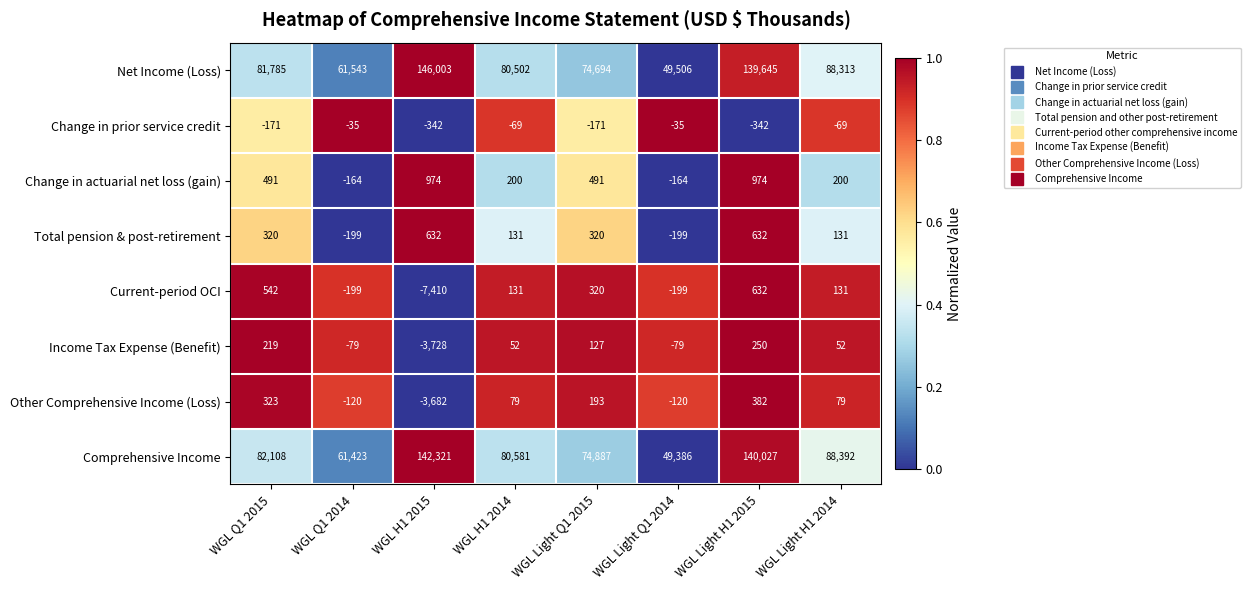

Which series has the largest total across all categories?

Net Income (Loss)